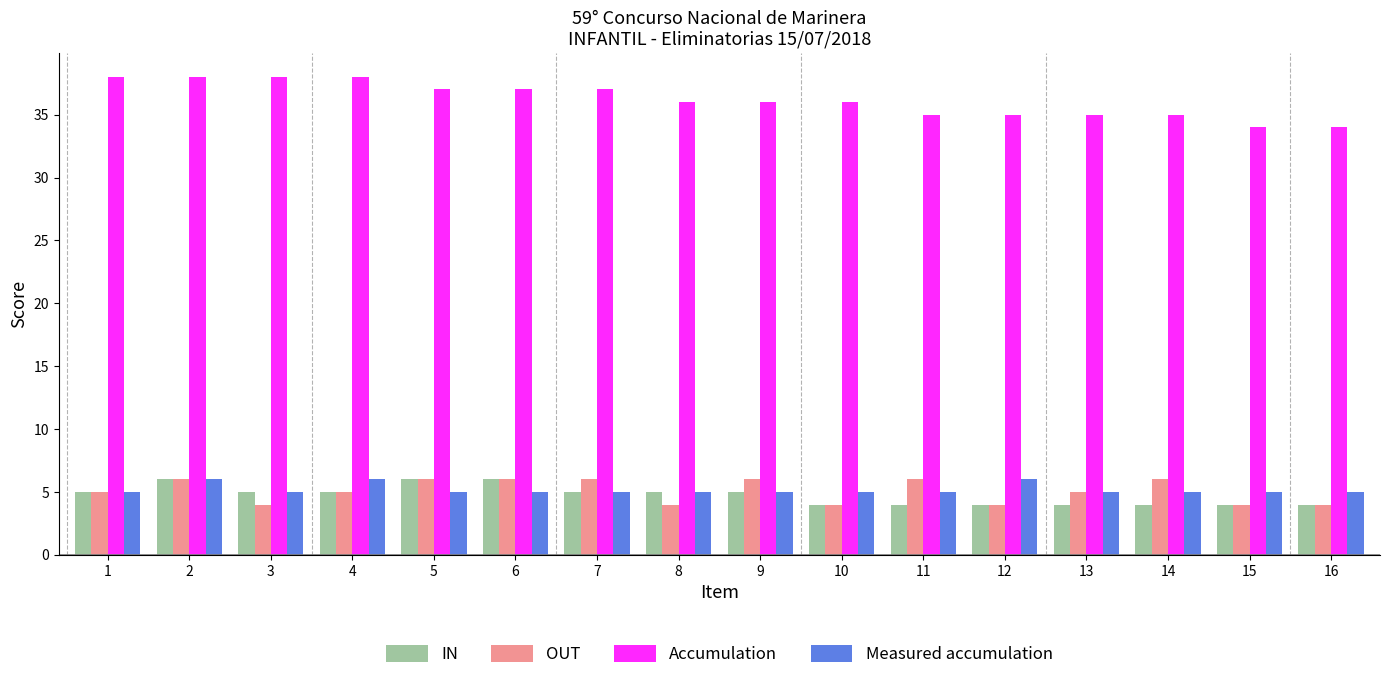

How many categories are shown in the chart?

16